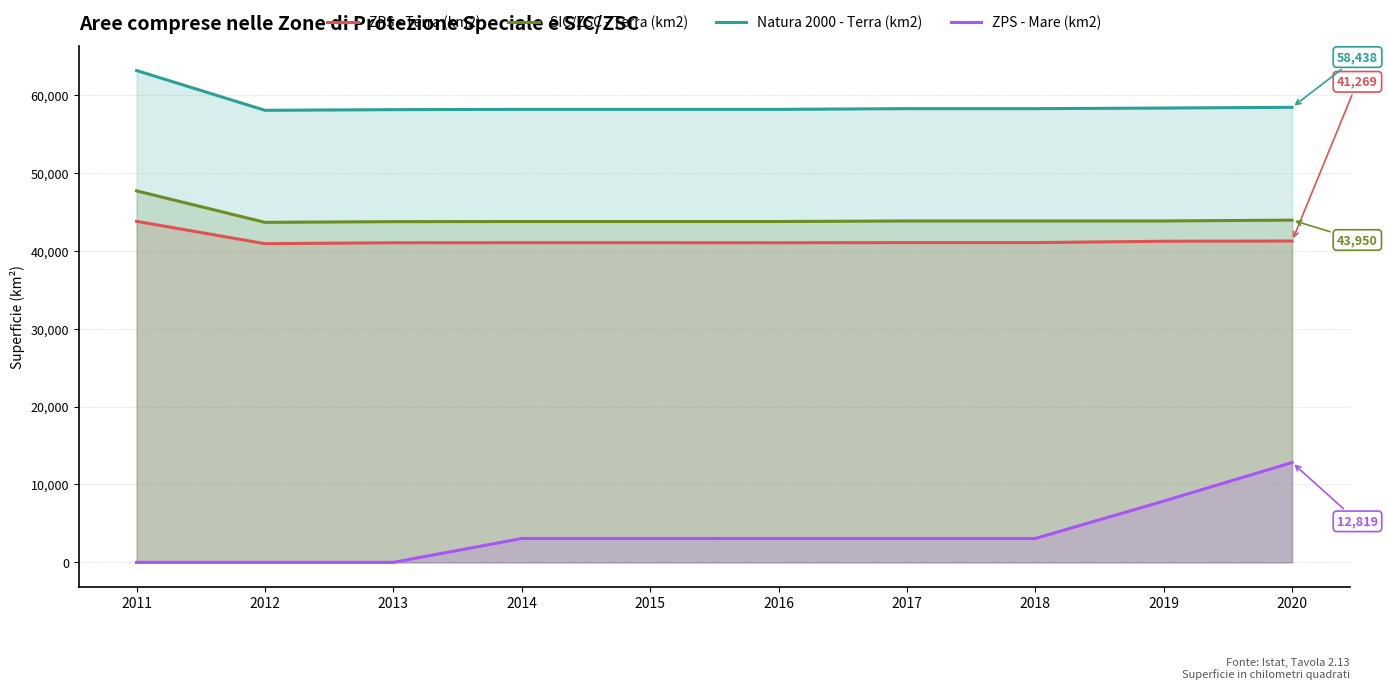

List the labels in order of SIC/ZSC - Terra (km2) value, smallest first.

2012, 2013, 2016, 2014, 2015, 2017, 2018, 2019, 2020, 2011